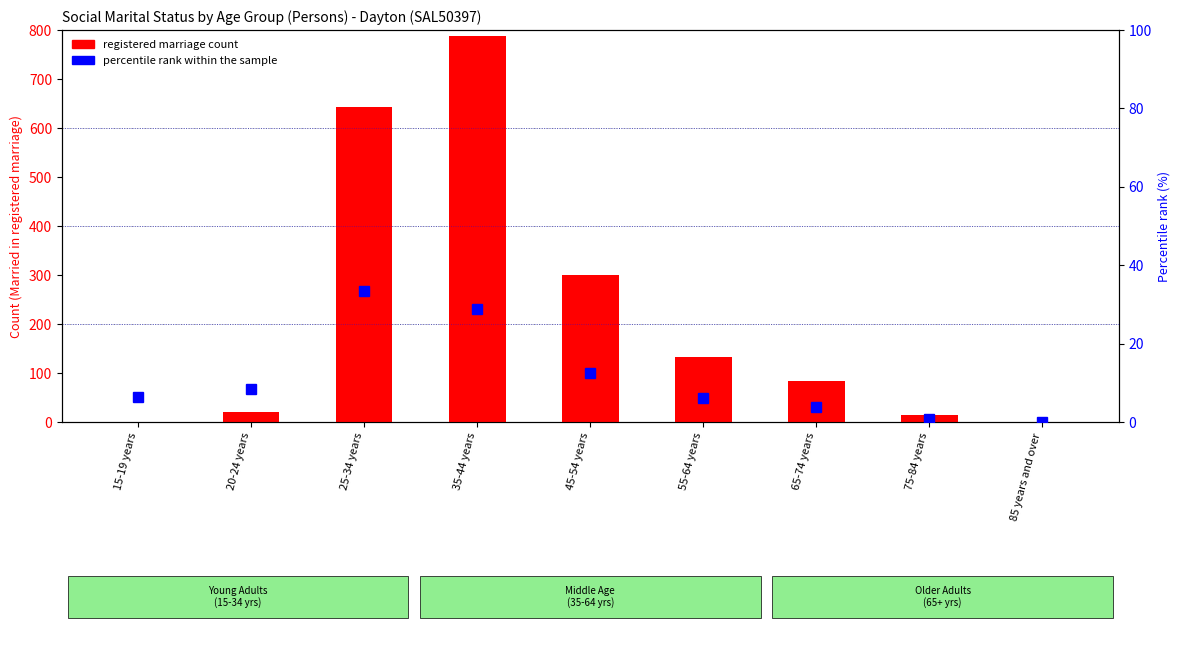

Which series changed the most between 15-19 years and 20-24 years?

Married in a registered marriage